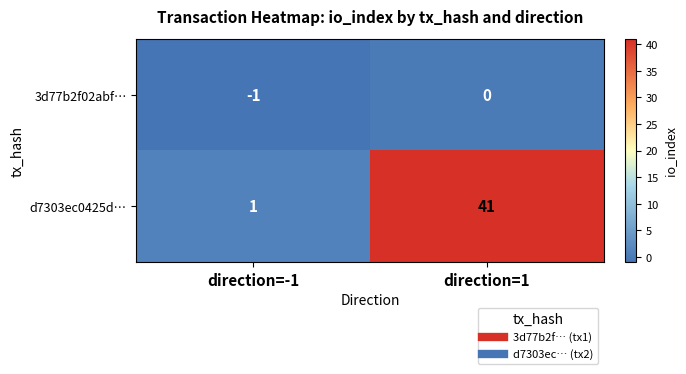

Which series has the largest total across all categories?

d7303ec0425d…